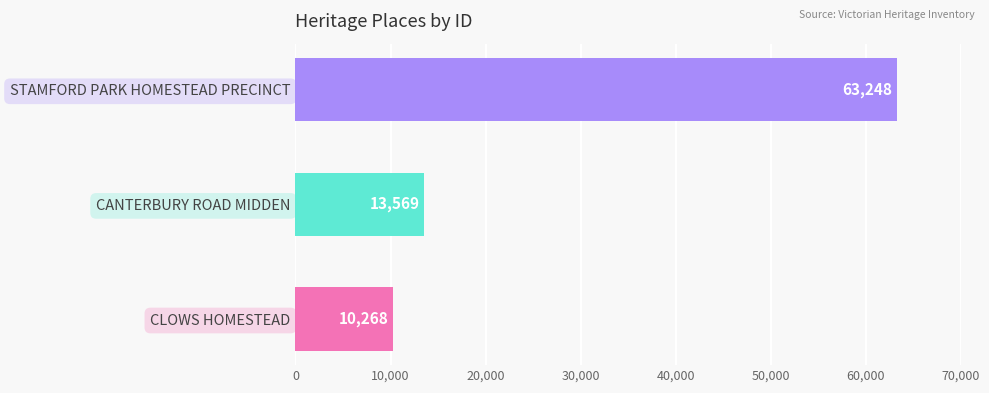

List the labels in order of value, smallest first.

CLOWS HOMESTEAD, CANTERBURY ROAD MIDDEN, STAMFORD PARK HOMESTEAD PRECINCT